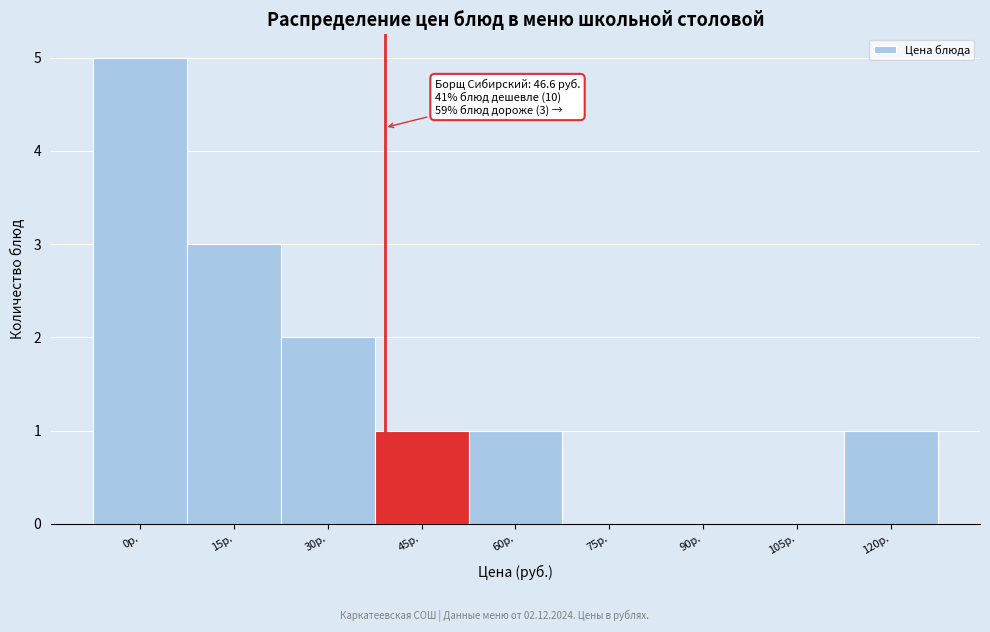

Reading right to left, list all the values displayed in this chart.

120р.=1	105р.=0	90р.=0	75р.=0	60р.=1	45р.=1	30р.=2	15р.=3	0р.=5